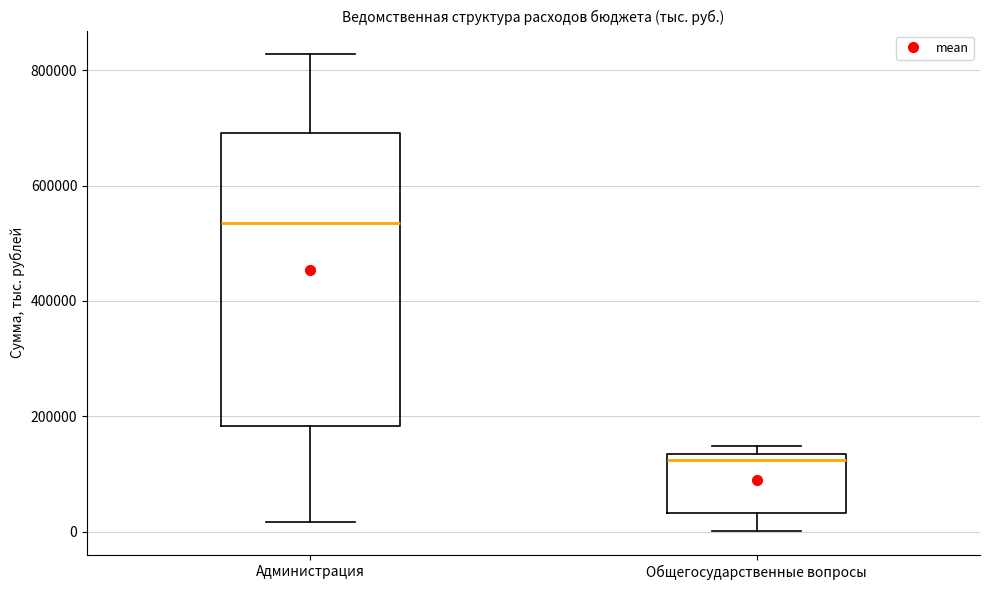

Which box is the tallest, from its lower edge to its upper edge?

Администрация